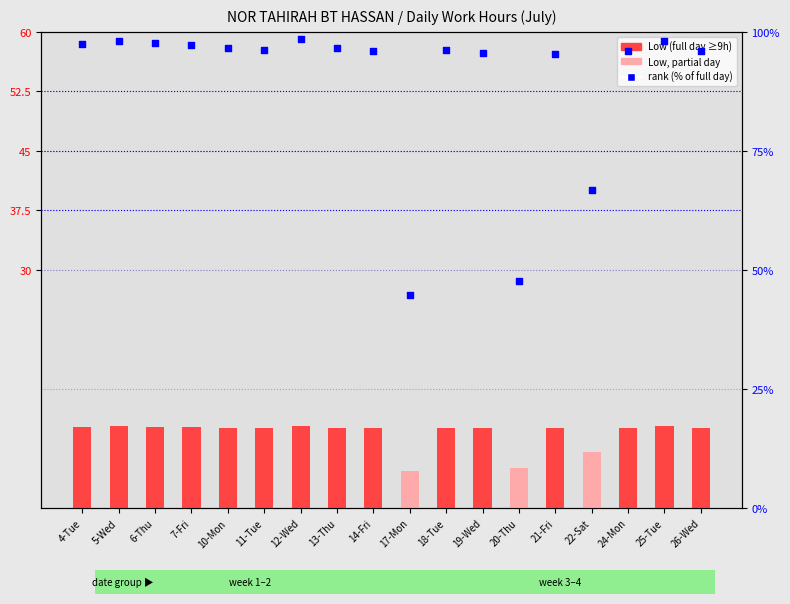

Which series has the largest total across all categories?

rank (% of full day)